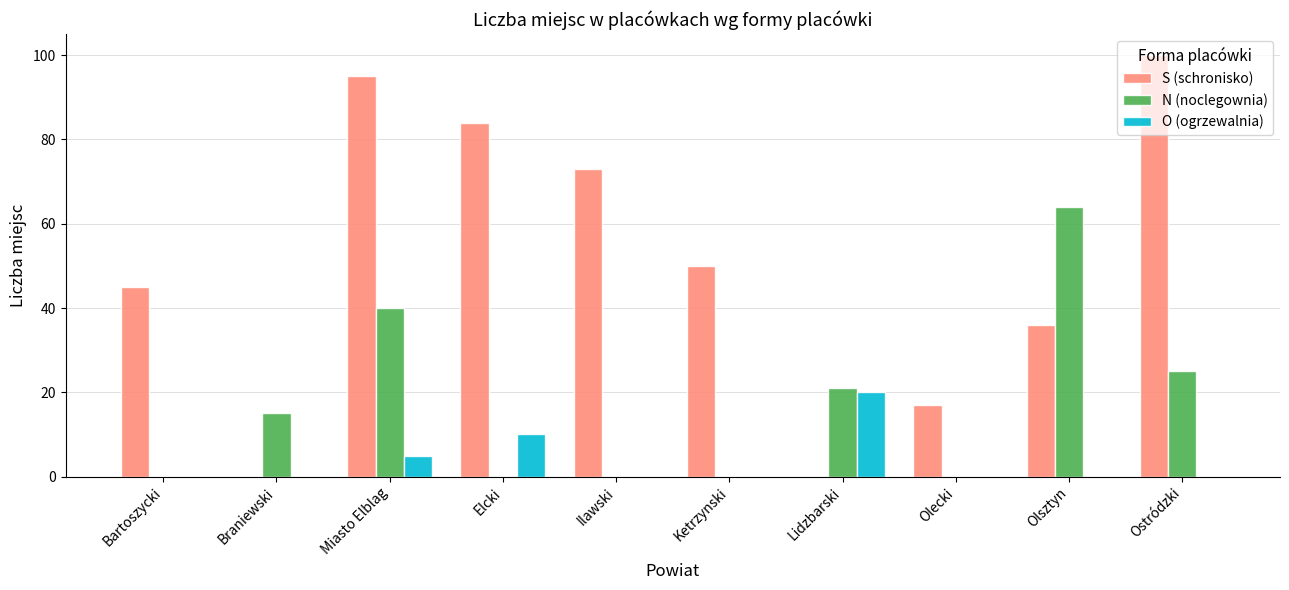

What are all the series names shown in the legend?

S (schronisko), N (noclegownia), O (ogrzewalnia)